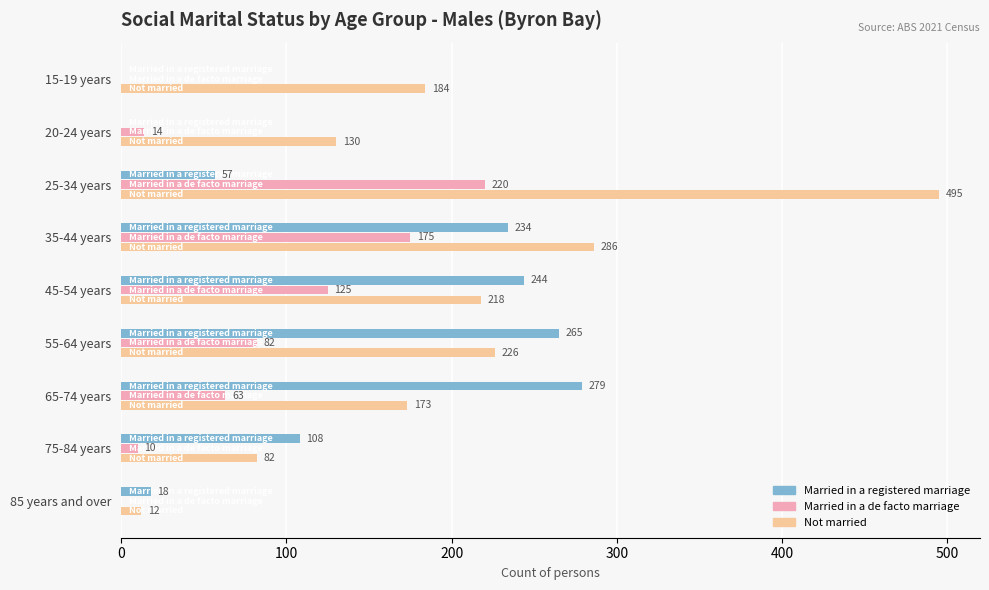

What is the sum of all Not married values?

1806